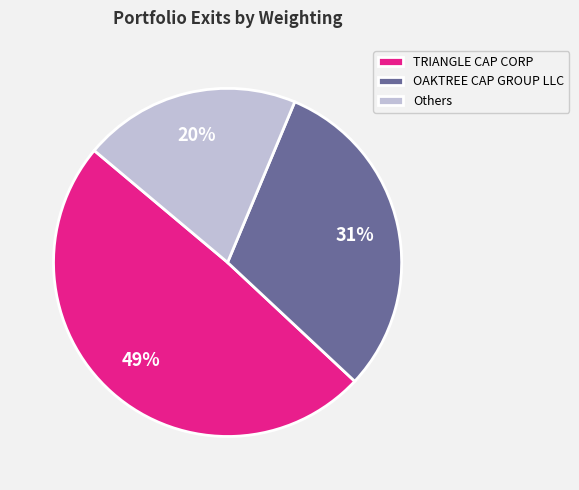

To the nearest percent, what portion does OAKTREE CAP GROUP LLC represent?

31%